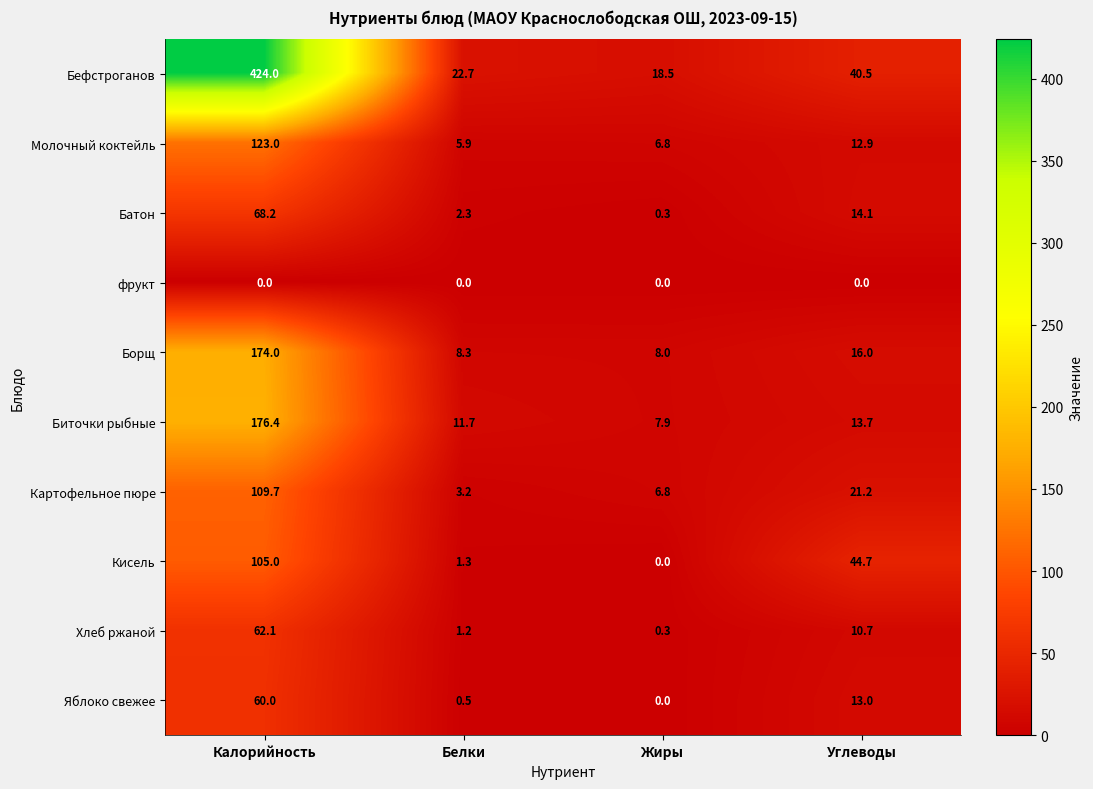

At Белки, list the series in order from largest to smallest.

Бефстроганов, Биточки рыбные, Борщ, Молочный коктейль, Картофельное пюре, Батон, Кисель, Хлеб ржаной, Яблоко свежее, фрукт